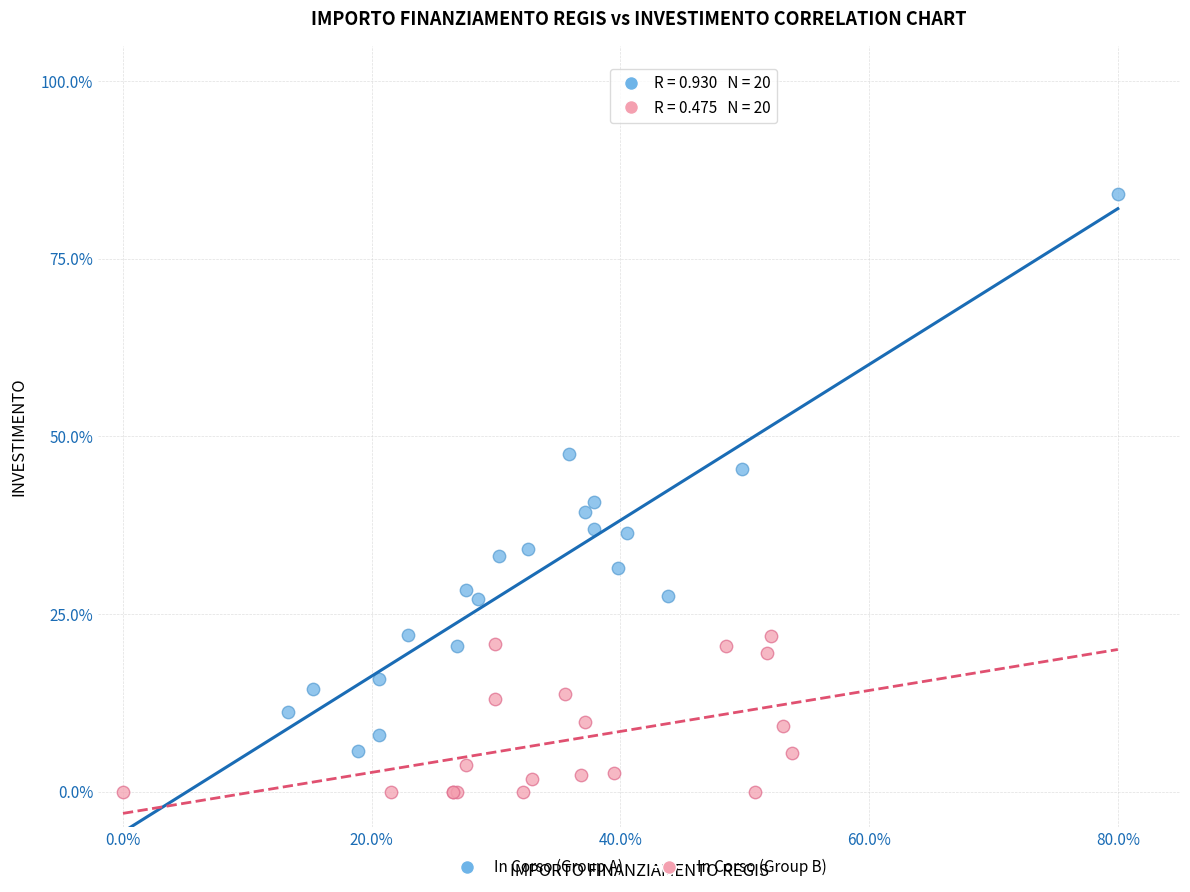

Which series reaches the maximum Y coordinate?

In Corso (Group A)